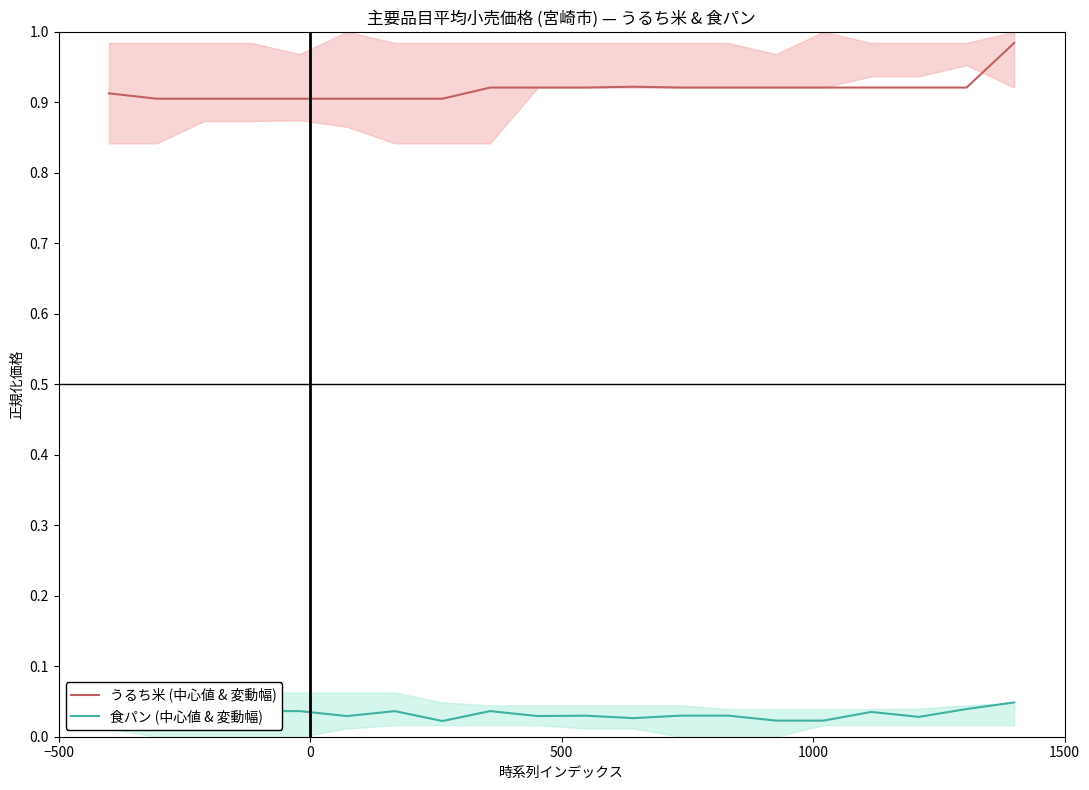

What is the maximum value shown in the chart?

1.0